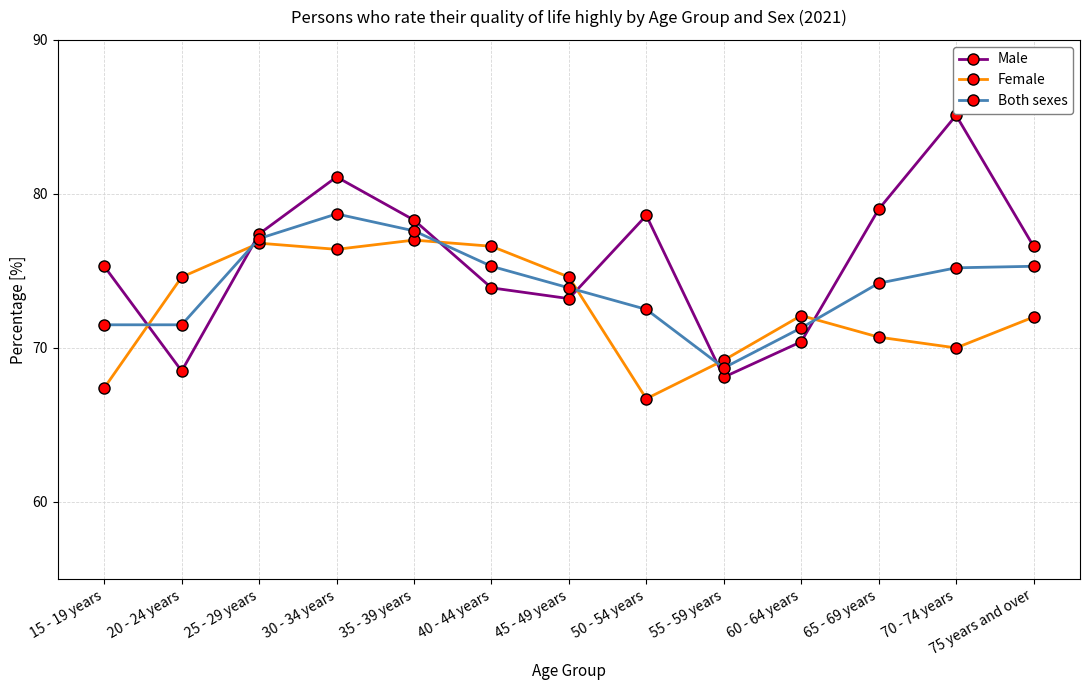

Which label corresponds to the smallest value in the chart?

50 - 54 years